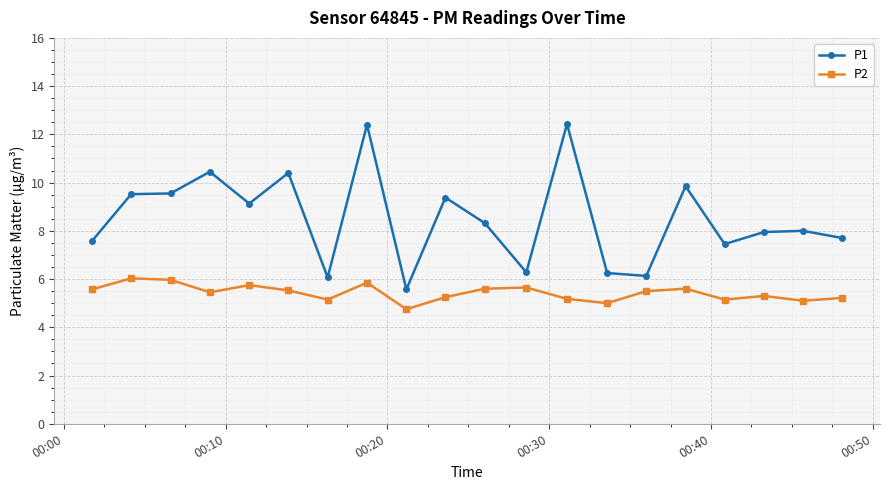

What is the difference between the second highest and minimum values in the P2 series?

1.2